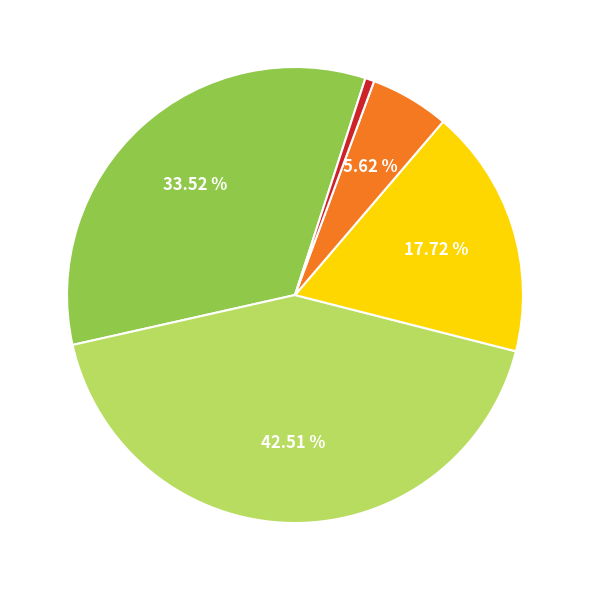

Does any single category account for the majority?

No